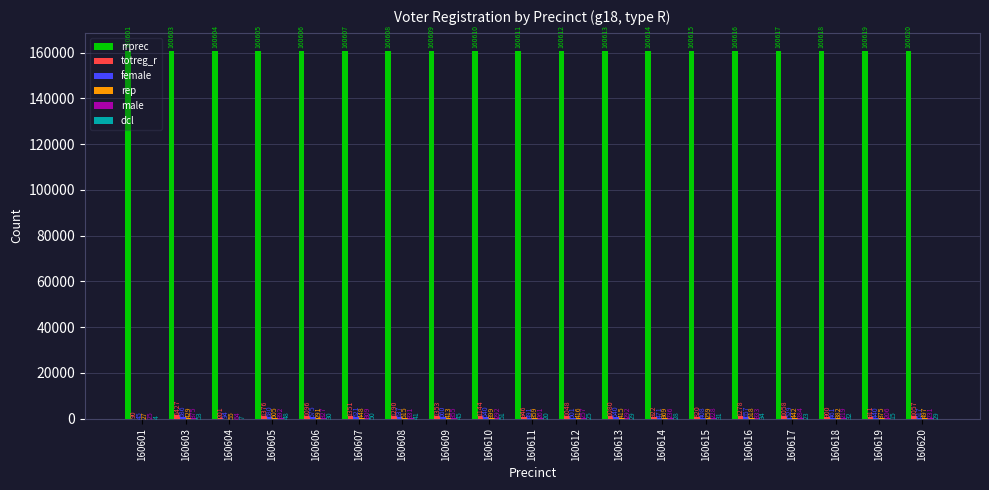

True or false: rrprec has a value of 160612 at 160612.

True